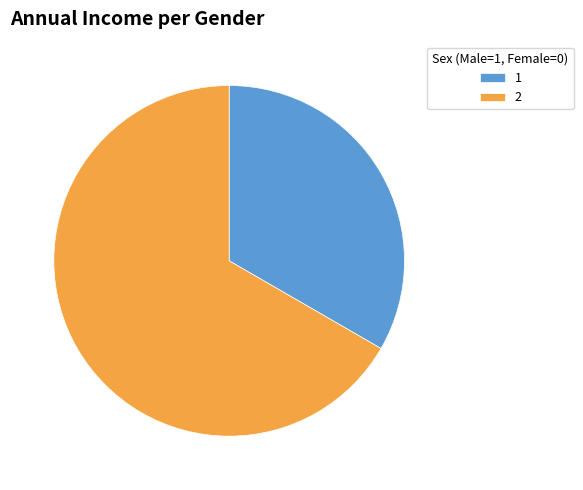

How many slices are in this pie chart?

2